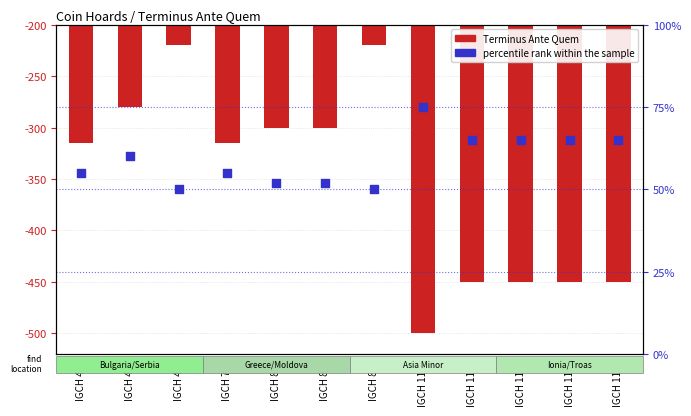

What is the total value across all series at IGCH 776?

-260